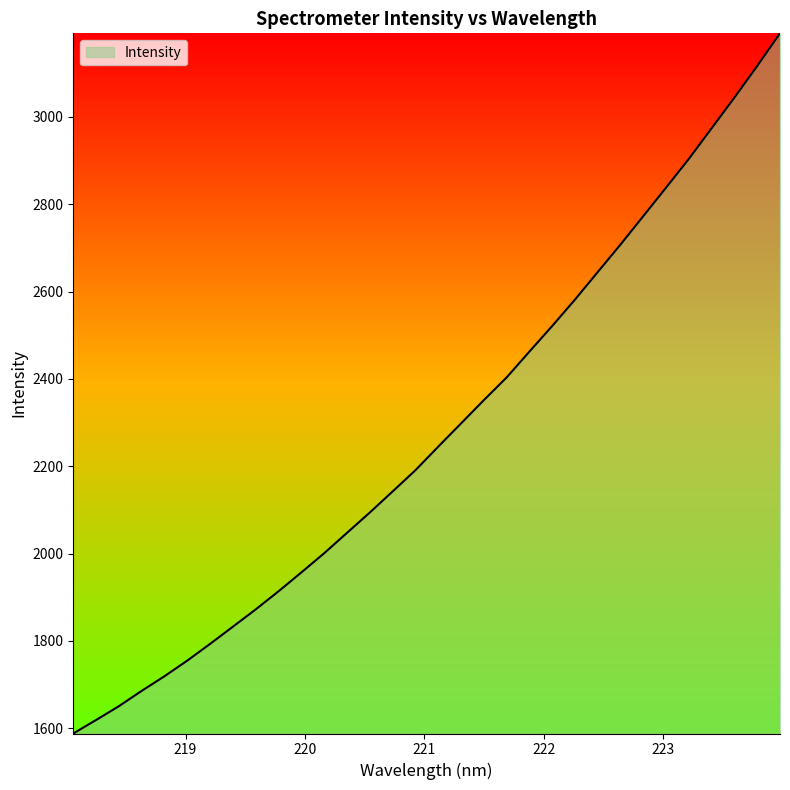

What is the difference between the maximum and minimum values?

1603.3